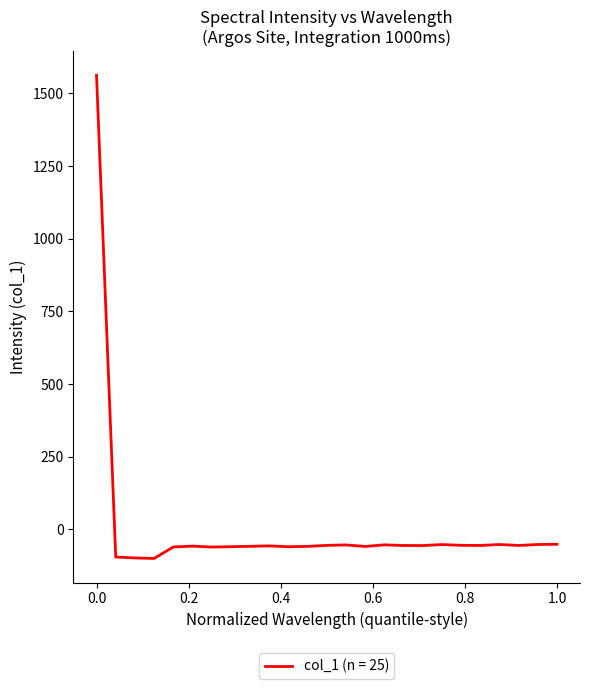

What is the maximum value shown in the chart?

1562.3